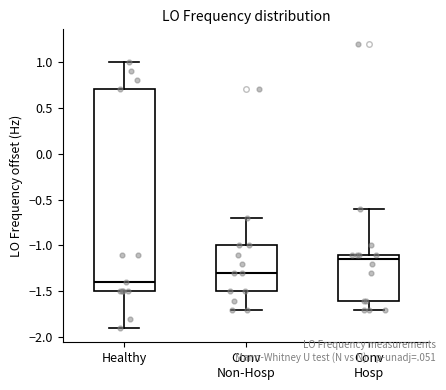

Which box has the lowest median line?

Healthy